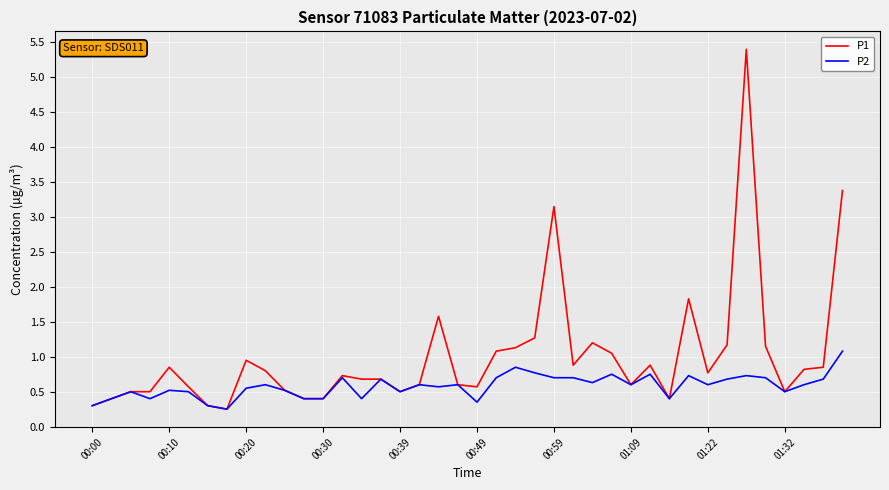

Which series has the largest total across all categories?

P1